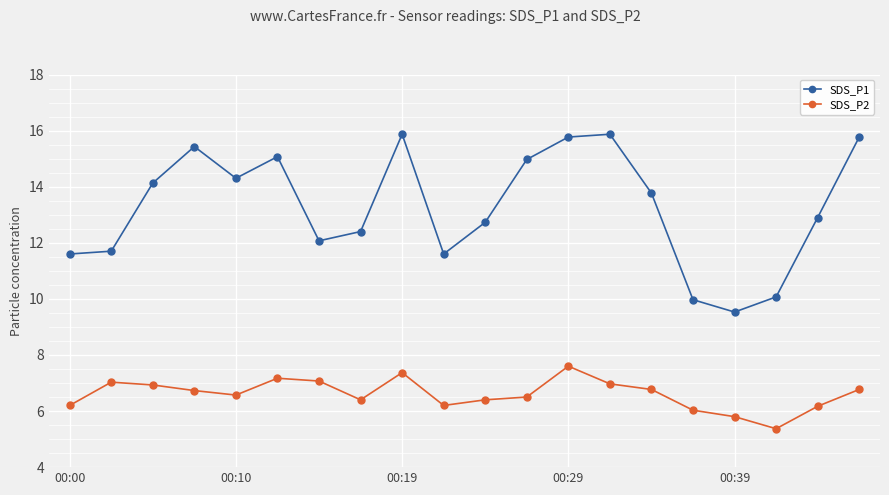

What is the average value of the SDS_P2 series?

6.6